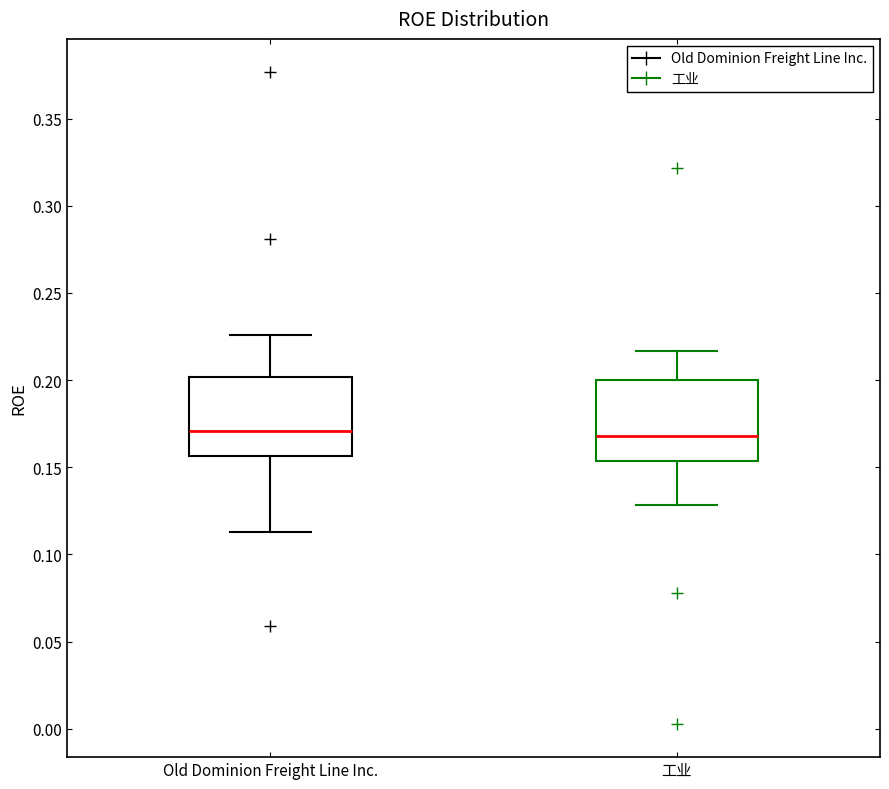

Where does the lower whisker of the box for Old Dominion Freight Line Inc. end on the y-axis? The values are not printed on the chart, so give them approximately, as read against the axis.

0.115